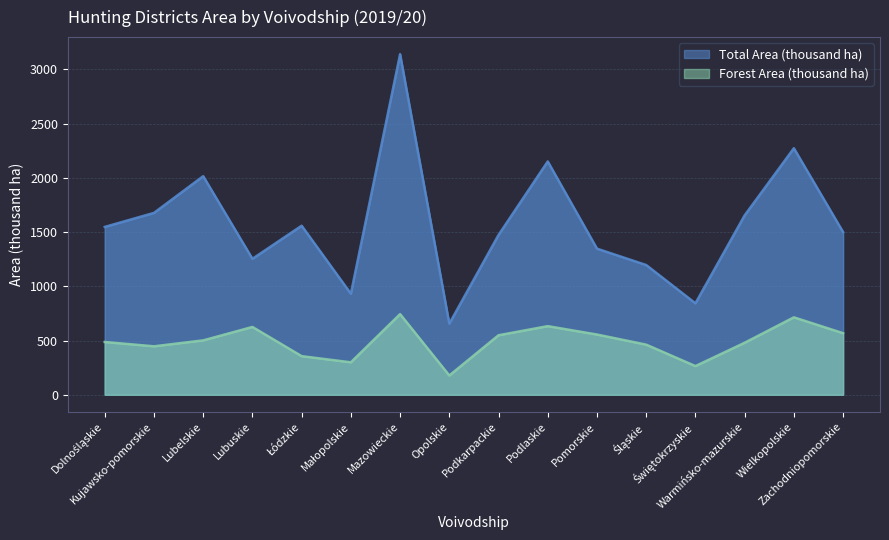

What are all the series names shown in the legend?

Total Area (thousand ha), Forest Area (thousand ha)